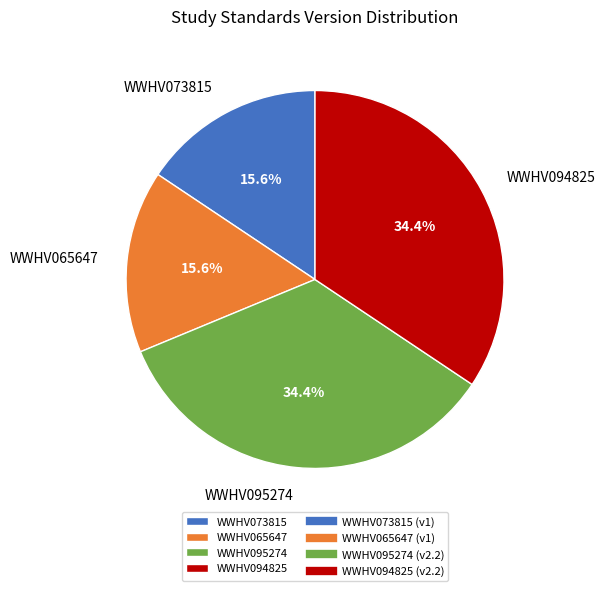

What percentage is the WWHV073815 slice, to the nearest percent?

16%